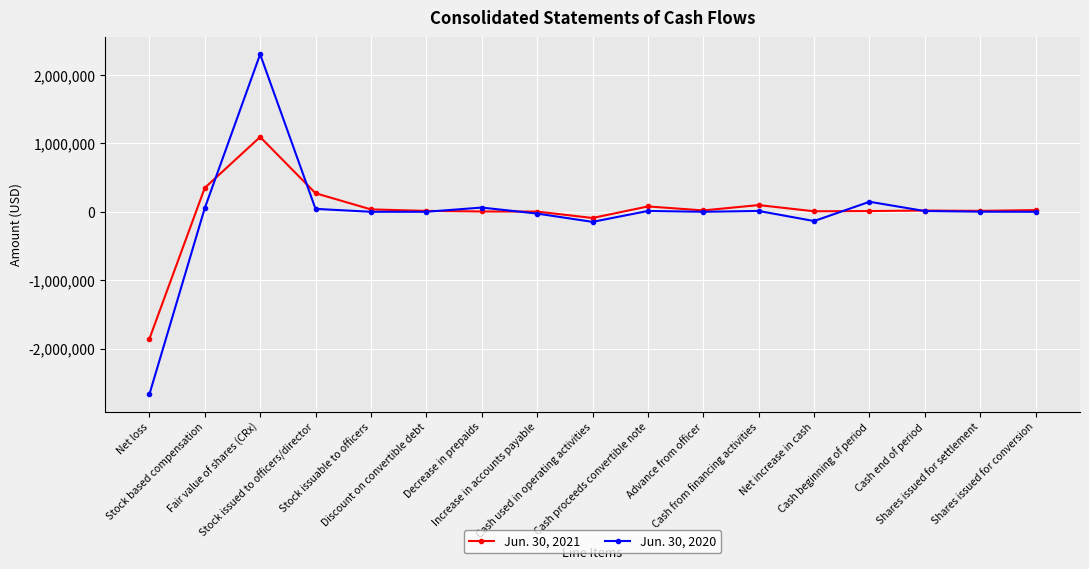

List the series in order of their overall mean, lowest first.

Jun. 30, 2020, Jun. 30, 2021